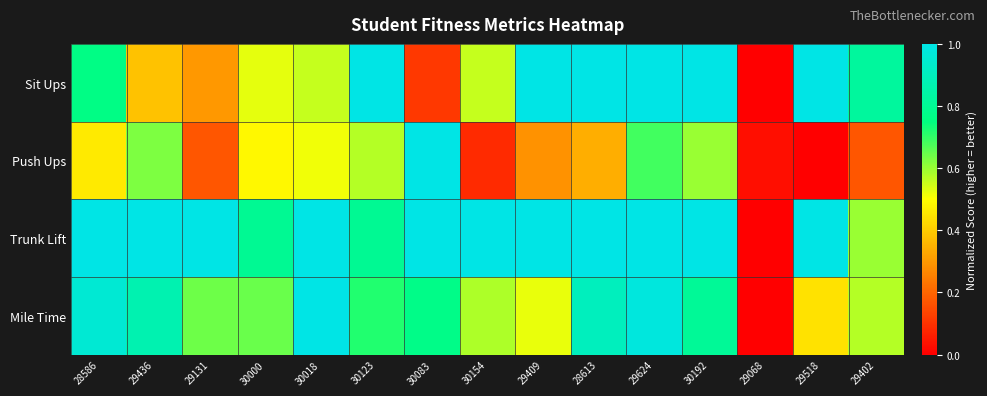

Which series has the largest total across all categories?

Trunk Lift